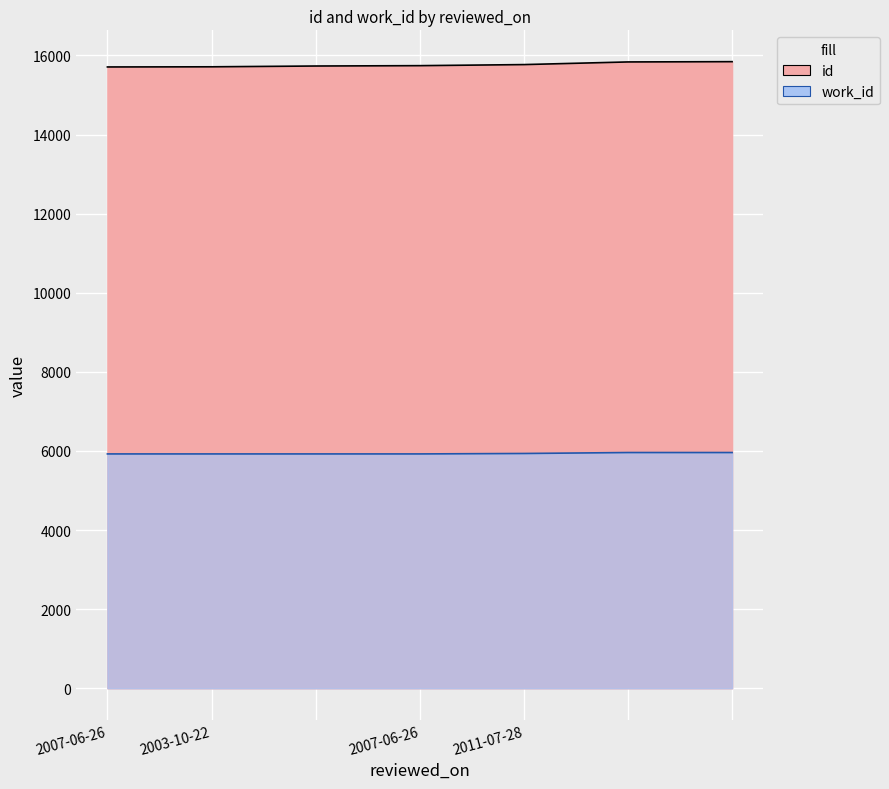

What is the highest value of the work_id series?

5960